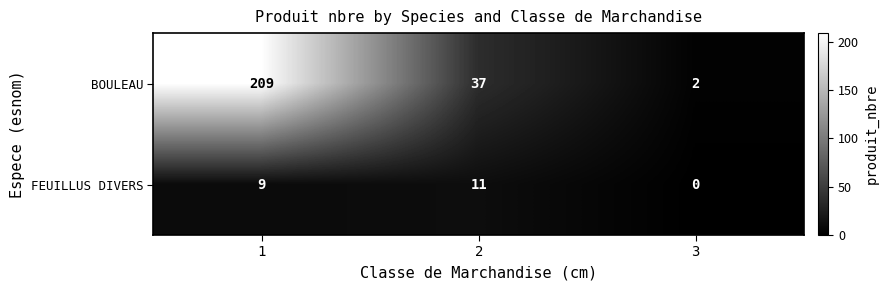

What is the difference between the maximum and minimum values in the BOULEAU series?

207